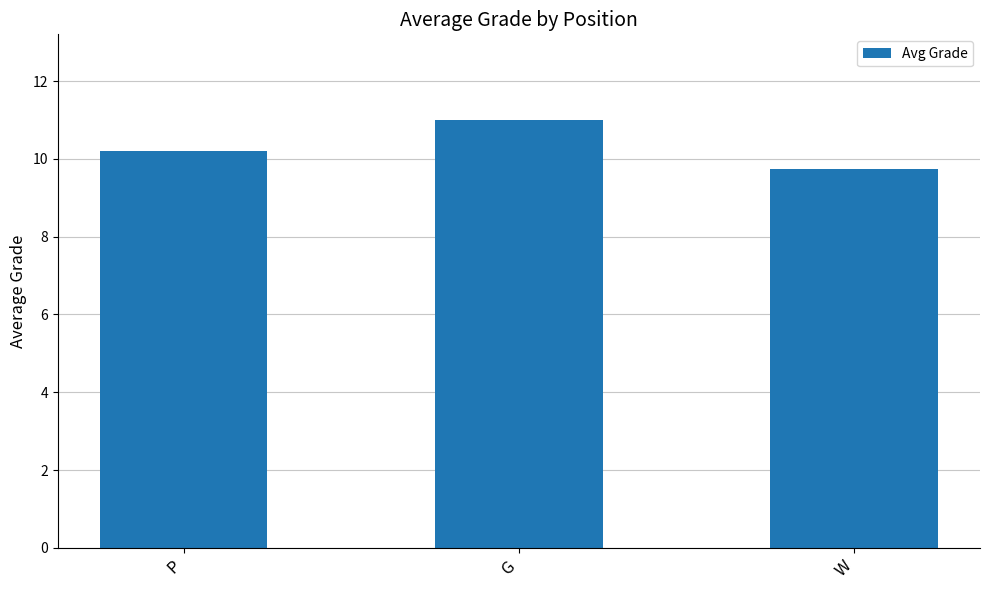

What is the greatest value displayed?

11.0